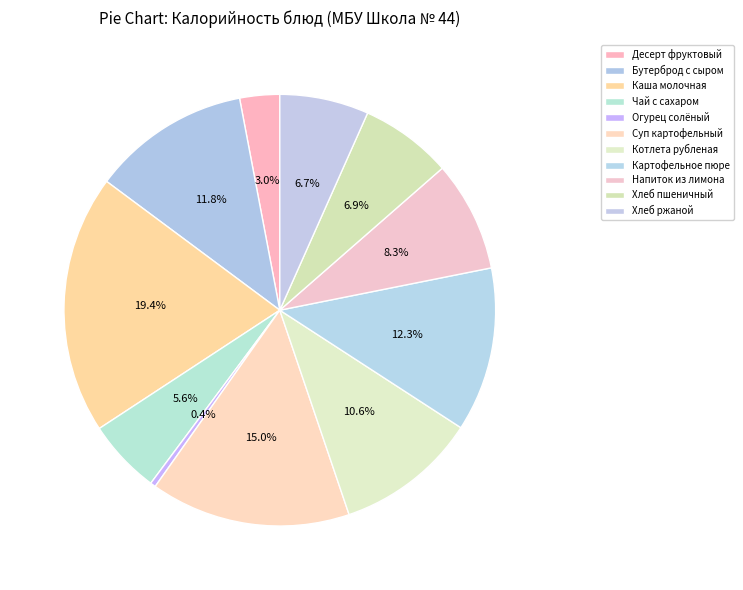

How many slices are in this pie chart?

11